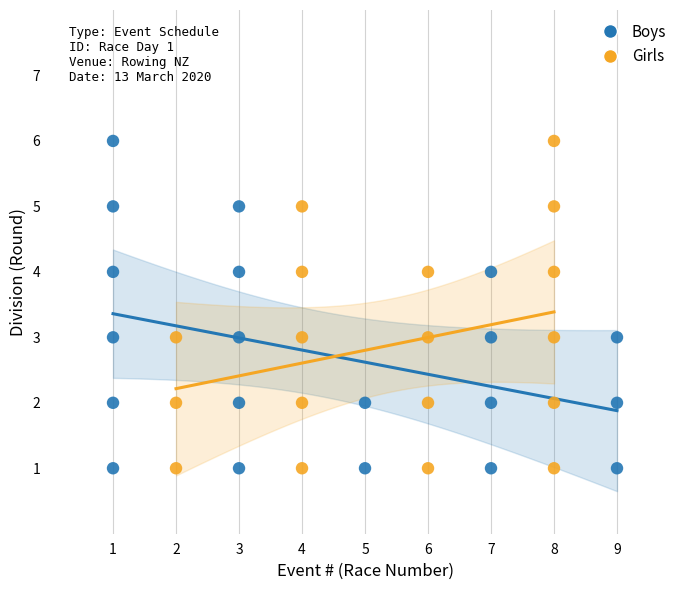

What are all the series names shown in the legend?

Boys, Girls